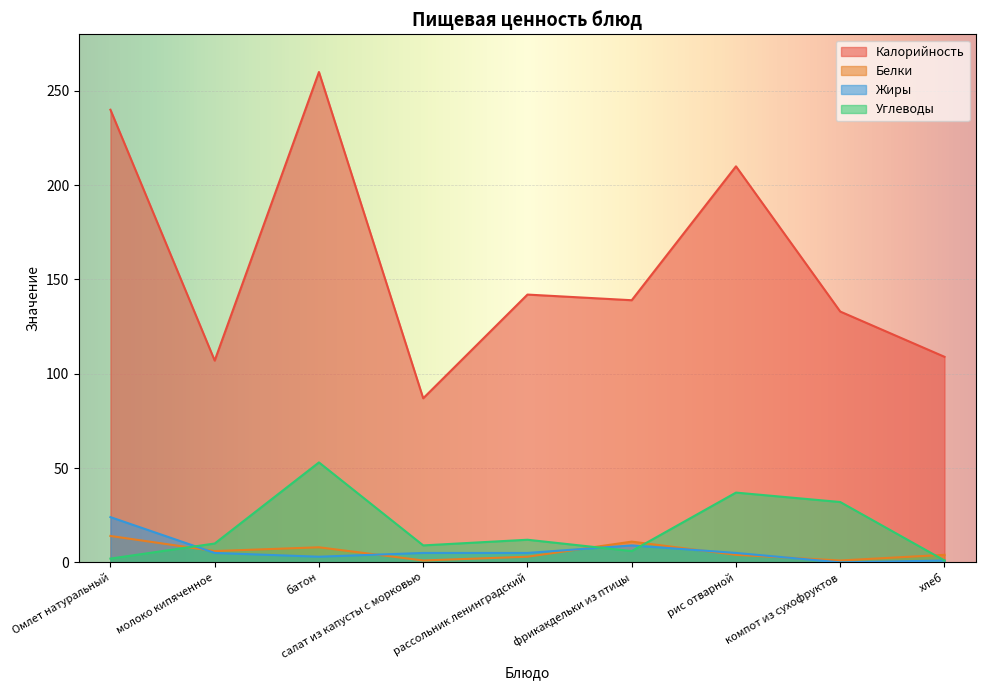

What is the value of the Углеводы point at the 6th from the left?

6